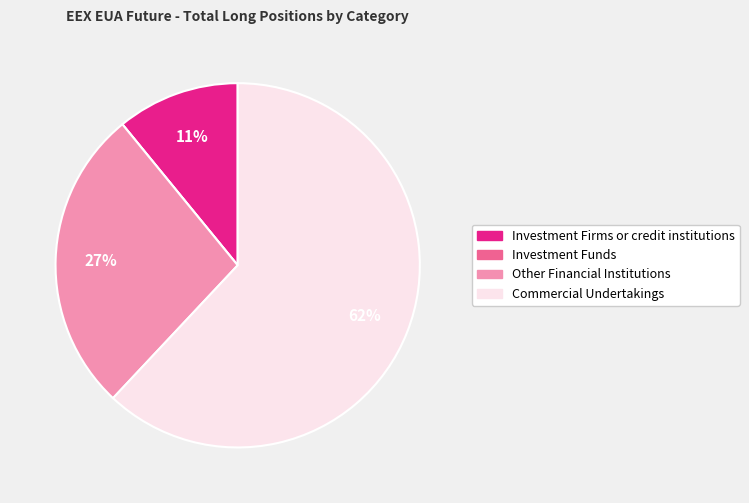

To the nearest percent, what is the average slice percentage?

25%